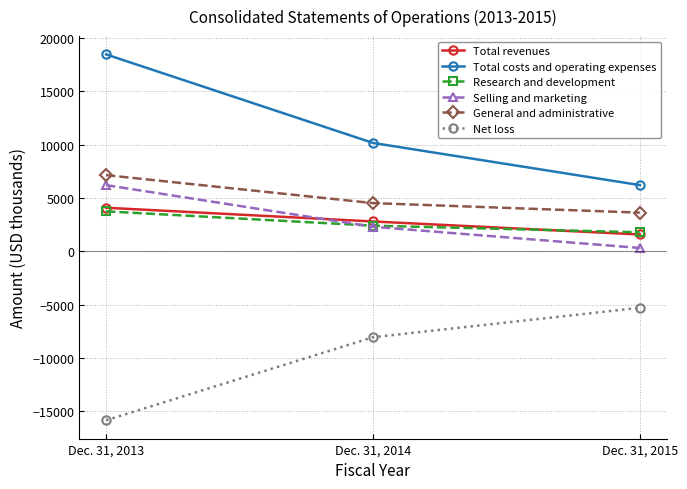

The Total revenues series shows 1566 at Dec. 31, 2015. True or false?

True